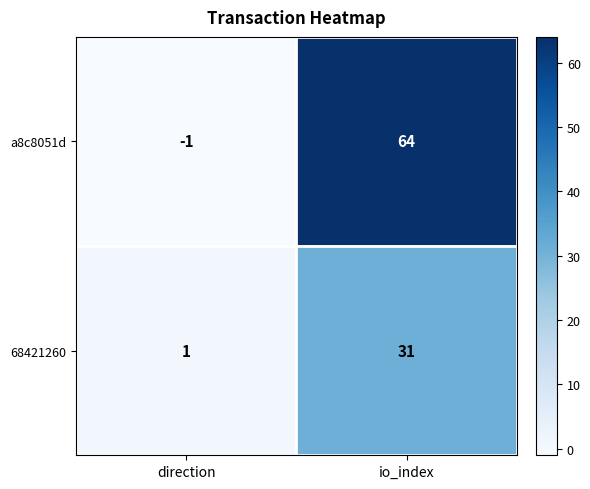

List the series in order of their peak value, highest first.

a8c8051d, 68421260